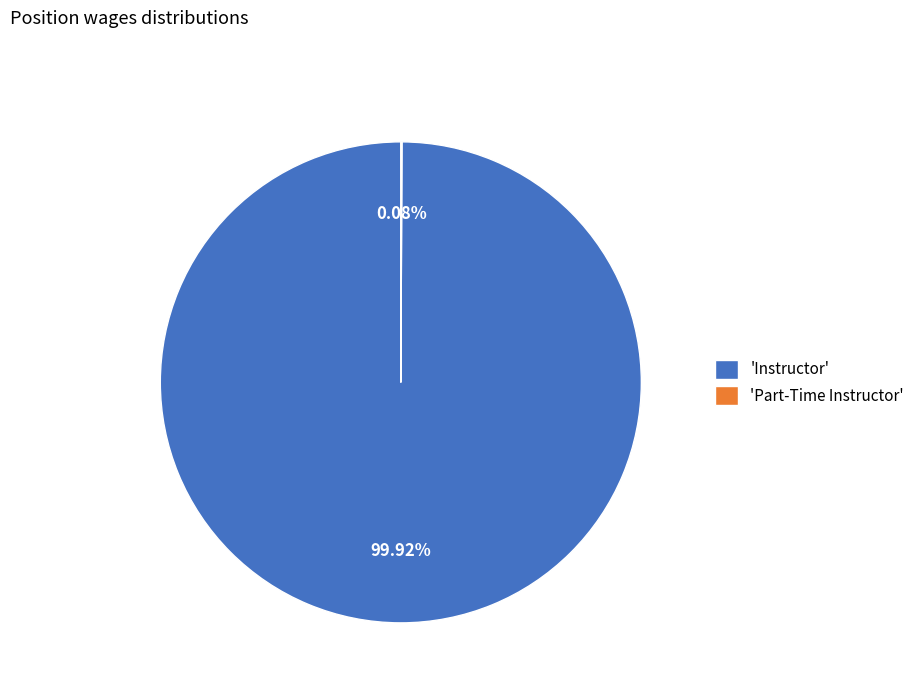

Does 'Instructor' represent more than half of the total?

Yes